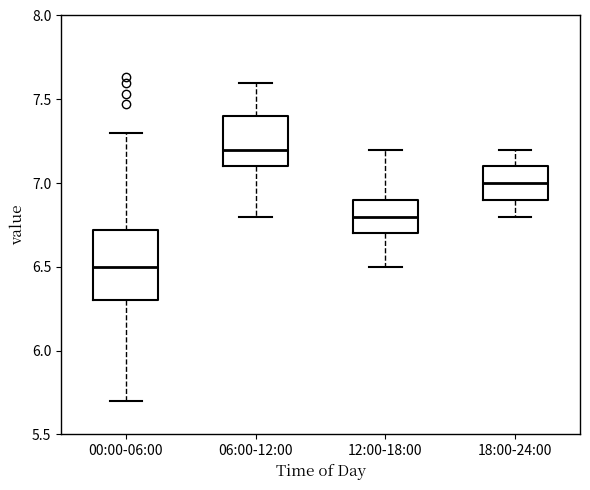

Which box's median line is the highest?

06:00-12:00